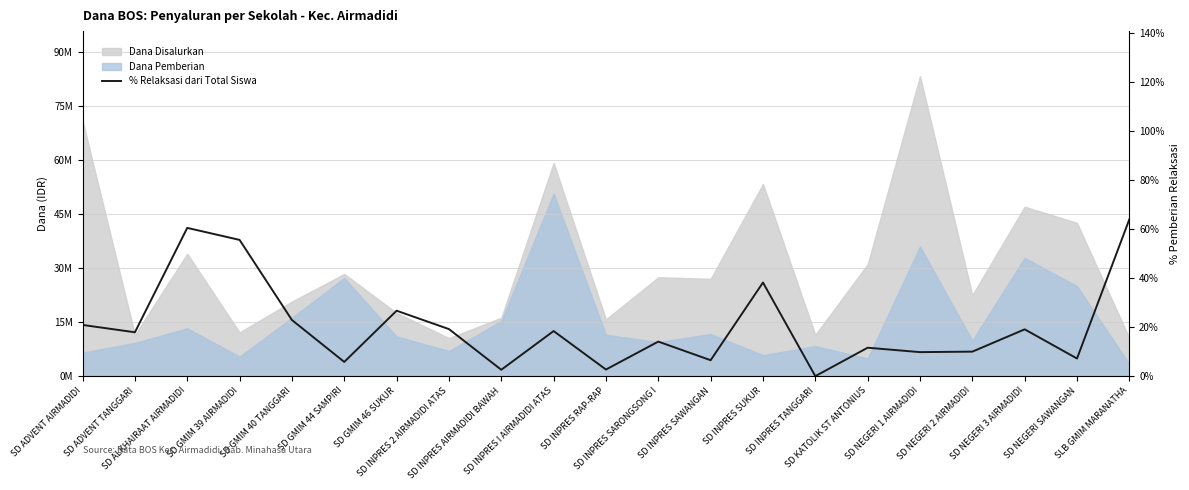

Where is the first local minimum?

SD ADVENT TANGGARI